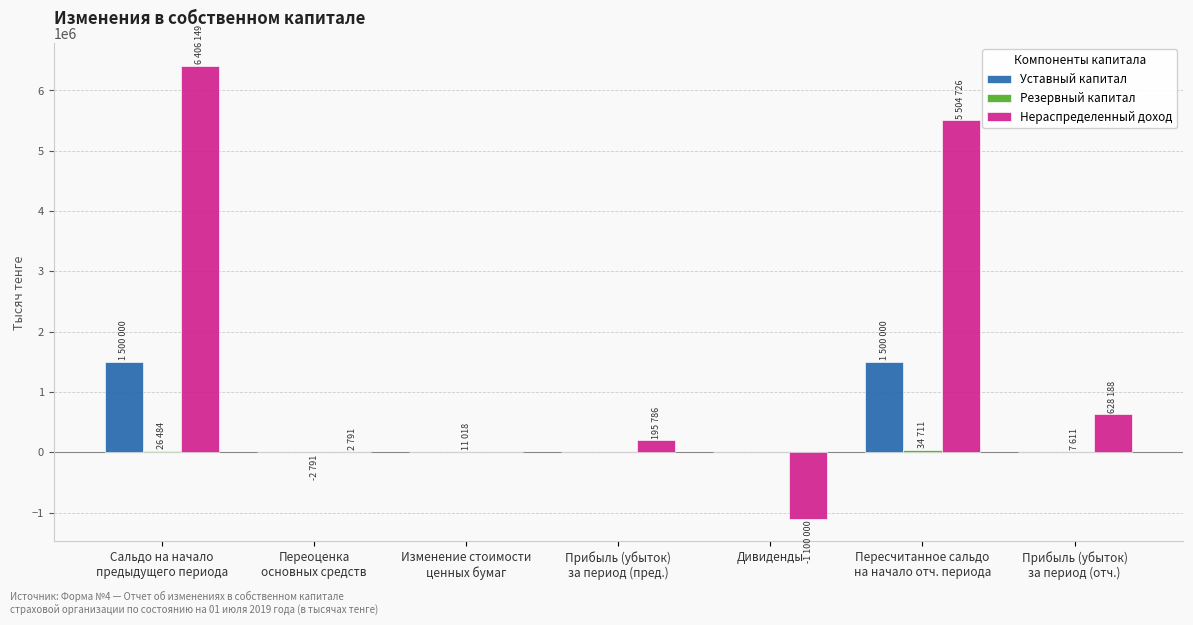

The value of Нераспределенный доход at Дивиденды is -1100000. True or false?

True